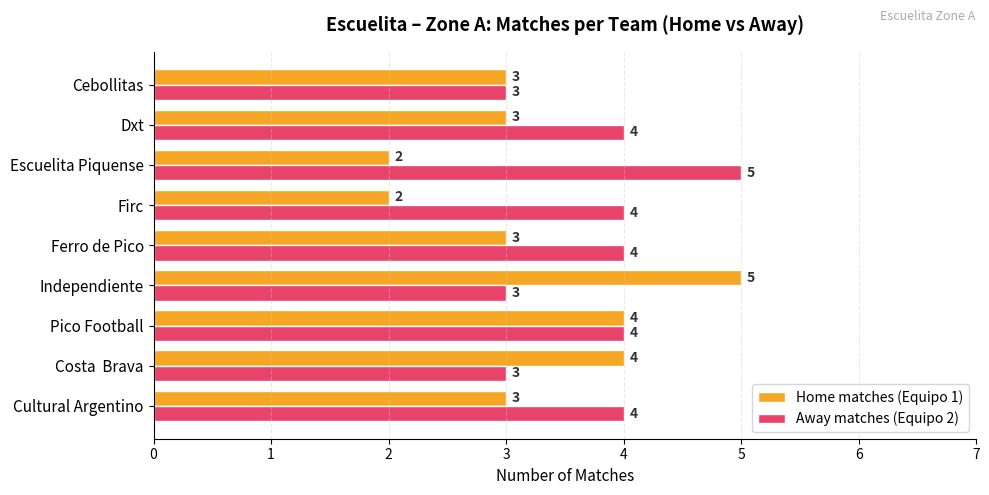

Which series has the largest range (max minus min)?

Home matches (Equipo 1)